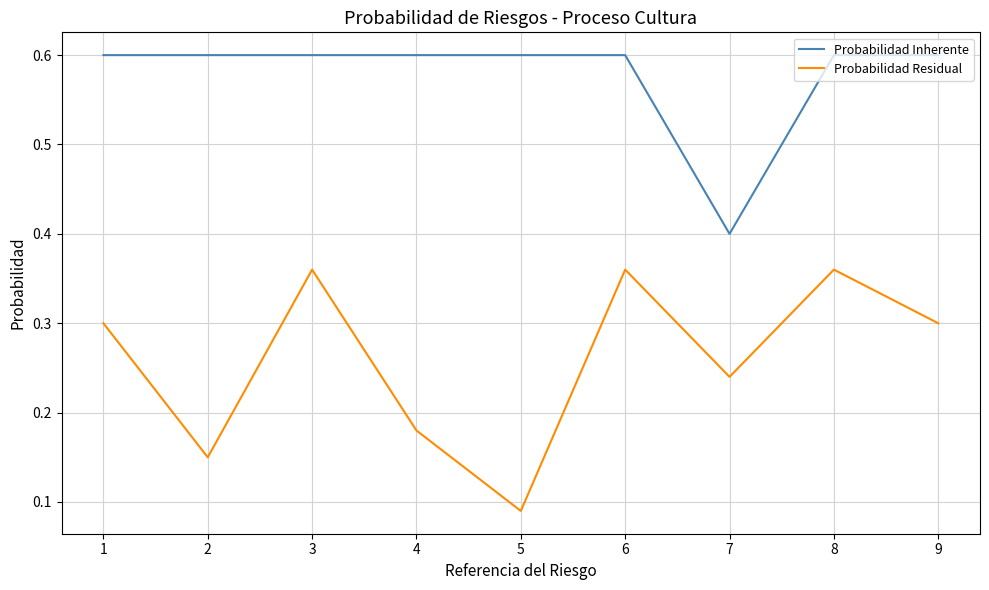

List the series in order of their overall mean, highest first.

Probabilidad Inherente, Probabilidad Residual